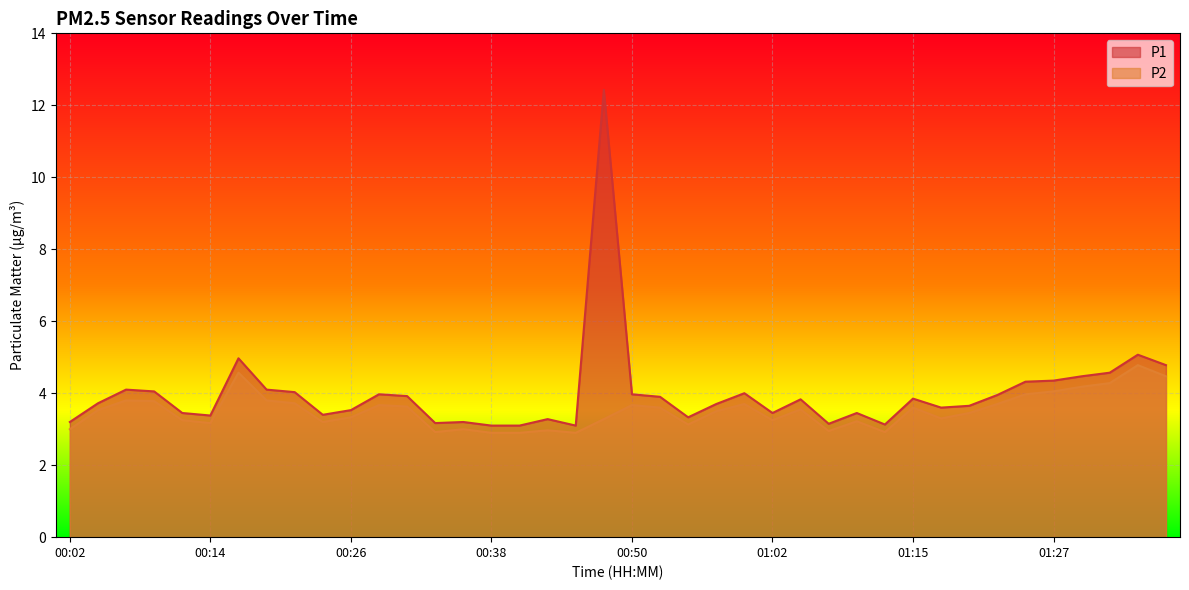

In P1, how many points are lower than both neighbors (excluding endpoints)?

9